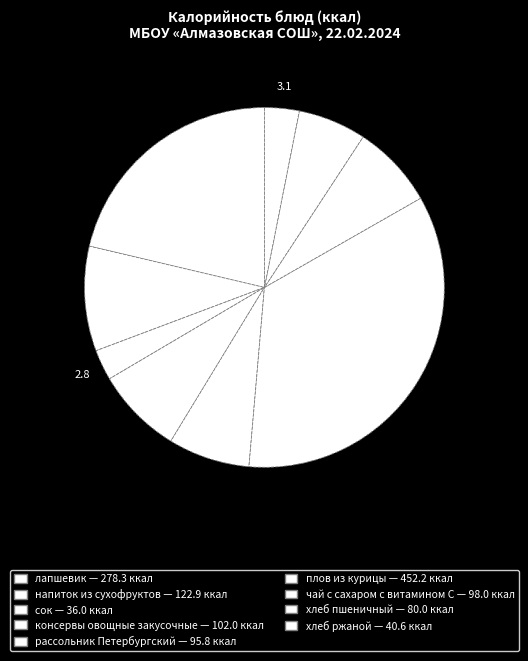

To the nearest percent, what percentage of the pie is сок?

3%